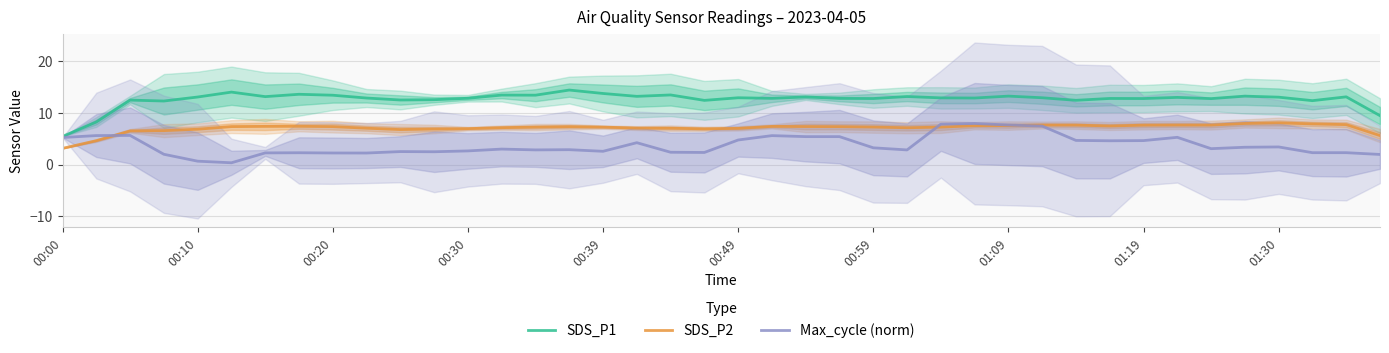

In Max_cycle (norm), how many points are lower than both neighbors (excluding endpoints)?

9